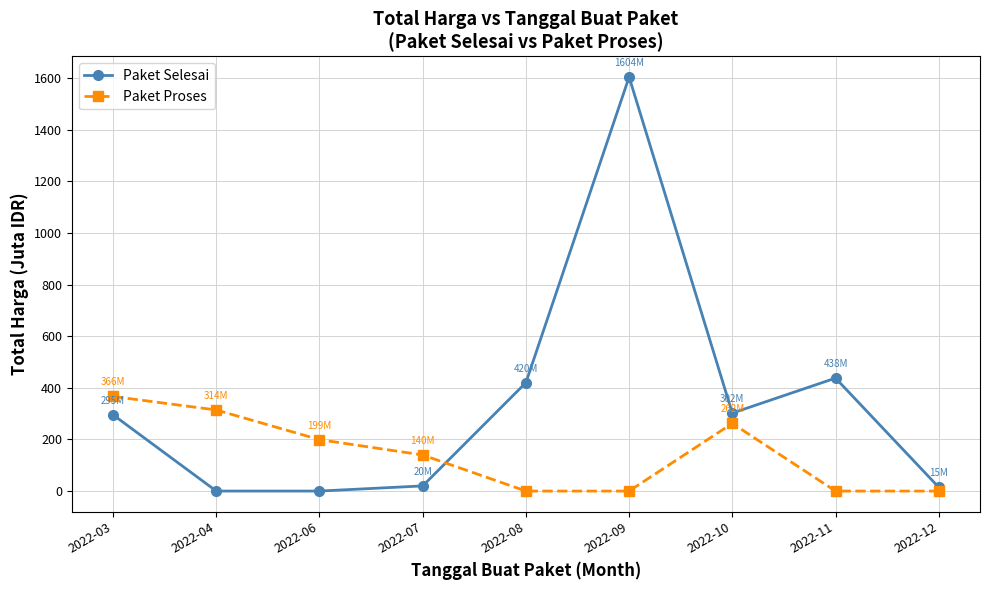

Rank the series by their average value, from lowest to highest.

Paket Proses, Paket Selesai